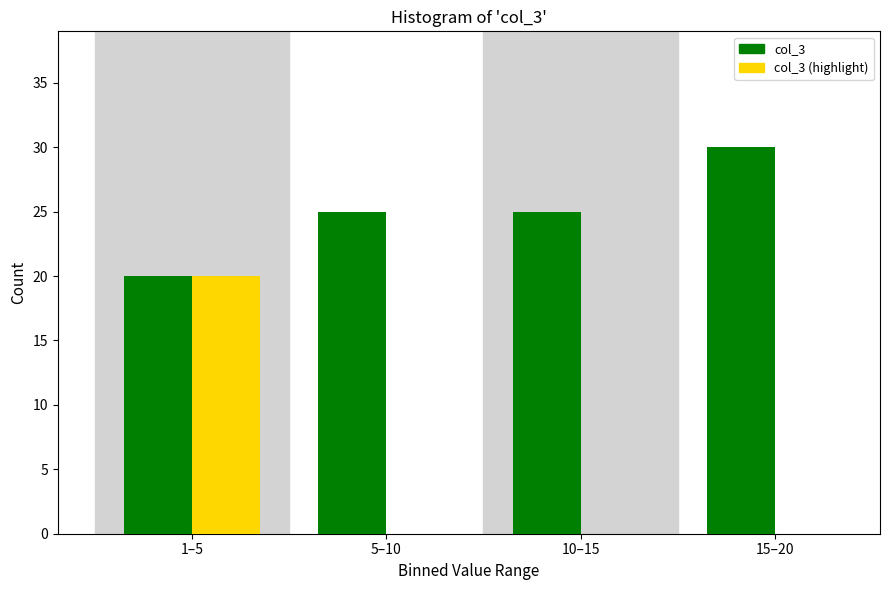

Reading left to right, what are all the values shown in this chart?

col_3: 1–5=20	5–10=25	10–15=25	15–20=30
col_3 (highlight): 1–5=20	5–10=0	10–15=0	15–20=0